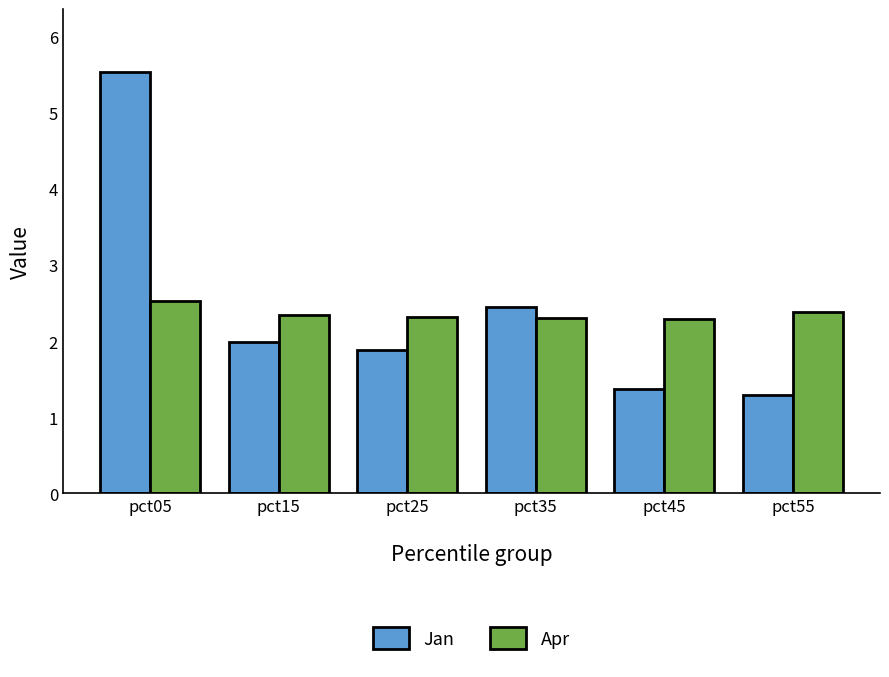

Count the number of categories in the chart.

6